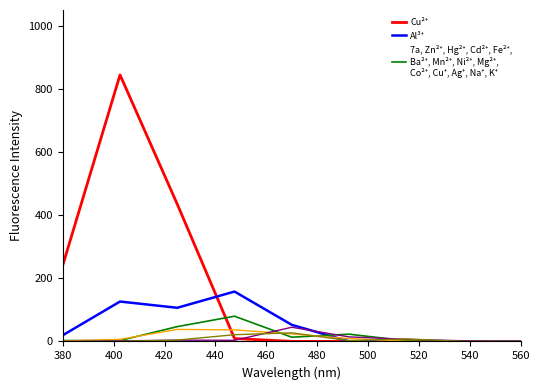

True or false: 7a, Zn²⁺, Hg²⁺, Cd²⁺, Fe²⁺,
Ba²⁺, Mn²⁺, Ni²⁺, Mg²⁺,
Co²⁺, Cu⁺, Ag⁺, Na⁺, K⁺ has more than 1 interior local peaks.

True